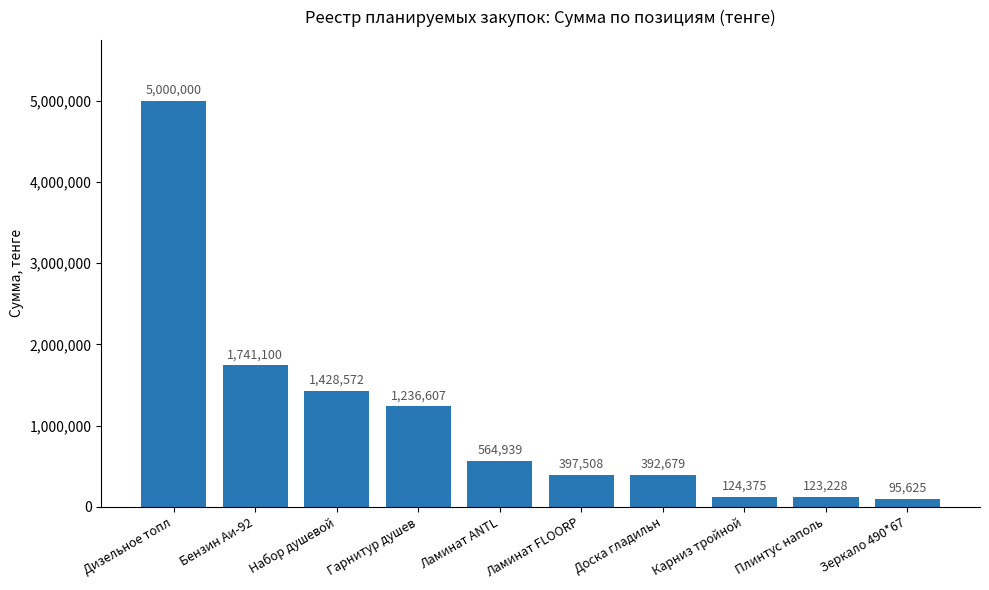

Rank the categories by value from highest to lowest.

Дизельное топл, Бензин Аи-92, Набор душевой, Гарнитур душев, Ламинат ANTL, Ламинат FLOORP, Доска гладильн, Карниз тройной, Плинтус наполь, Зеркало 490*67